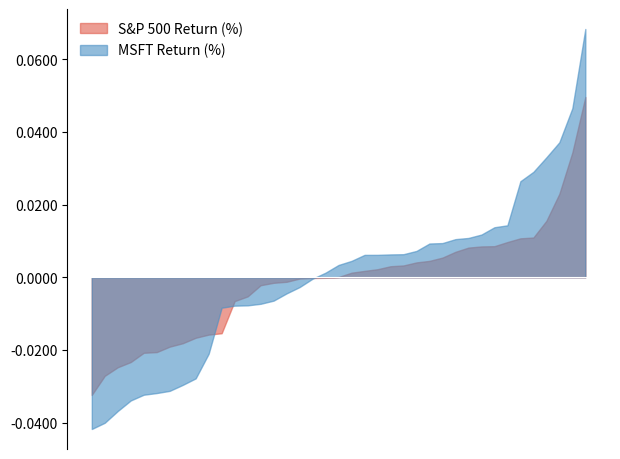

How many values in the MSFT Return (%) series exceed 0?

21